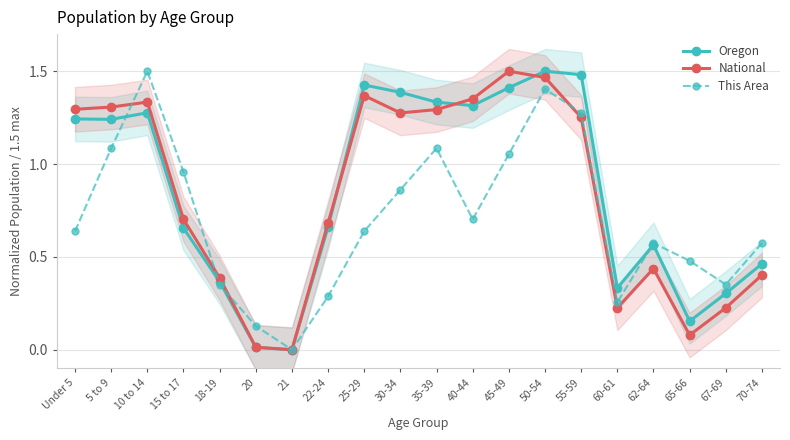

What position from the right is 55-59?

6